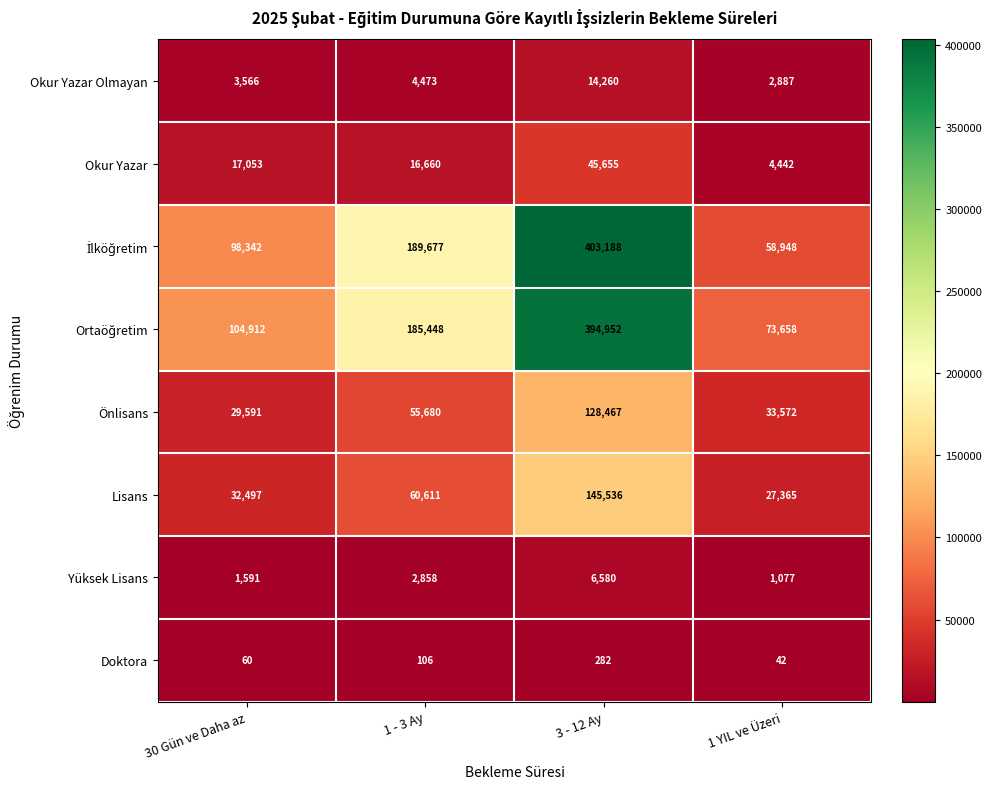

What is the sum of the Okur Yazar Olmayan values at 1 - 3 Ay and 3 - 12 Ay?

18733